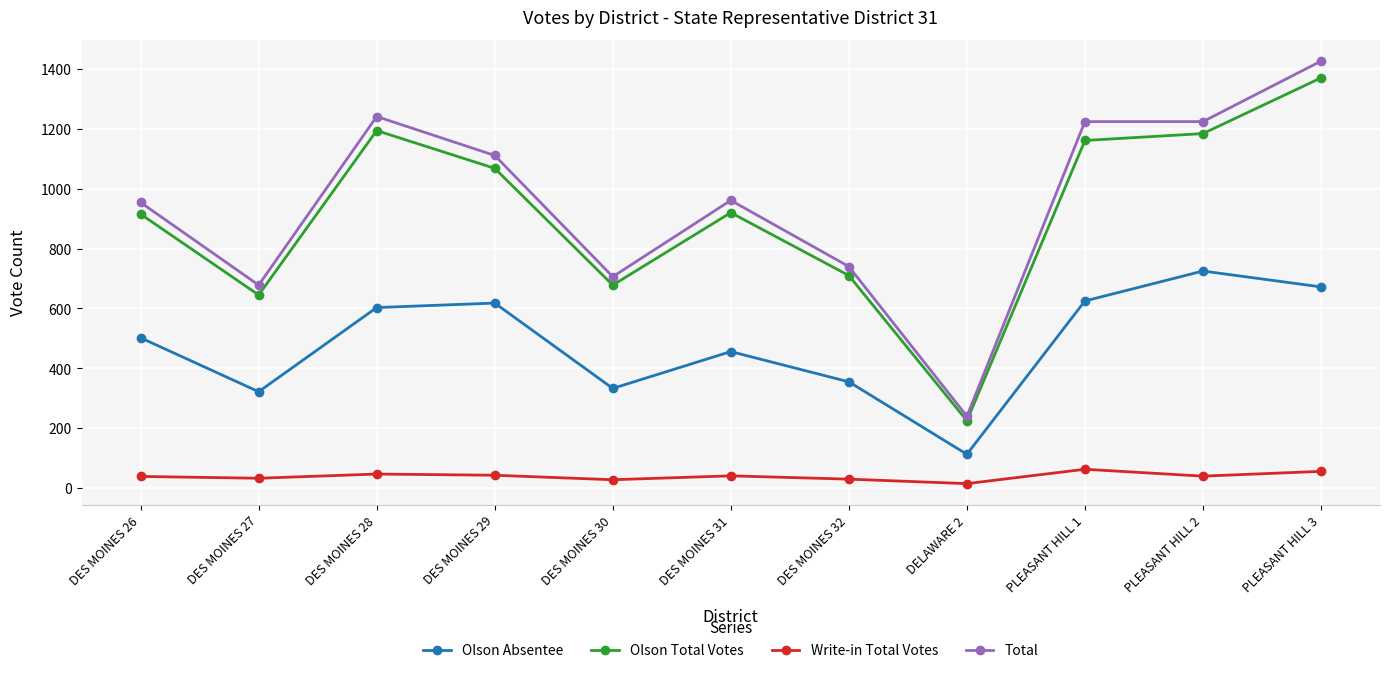

The value of Olson Total Votes at DES MOINES 32 is 1054. True or false?

False